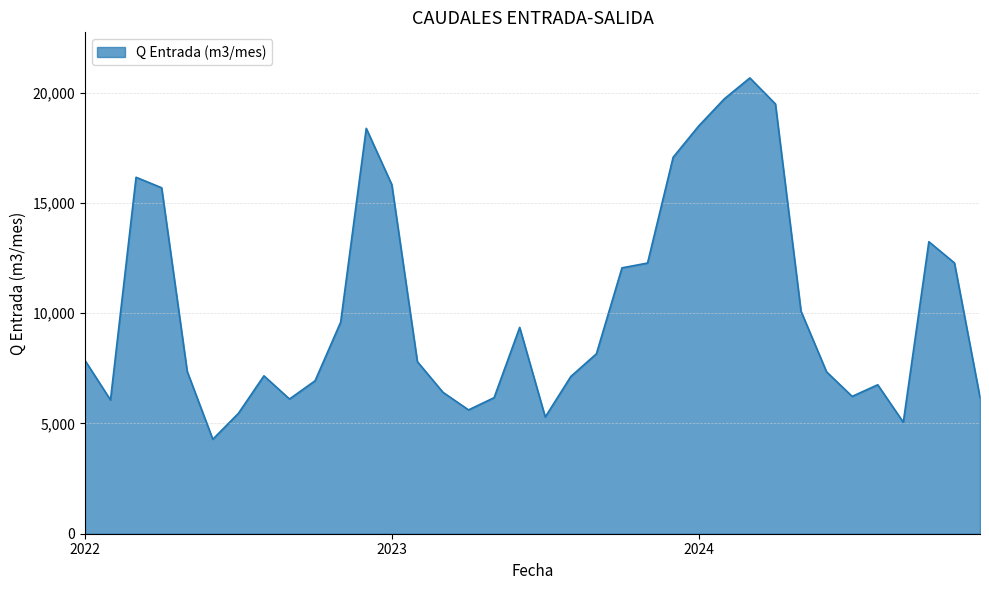

What is the minimum value shown in the chart?

4284